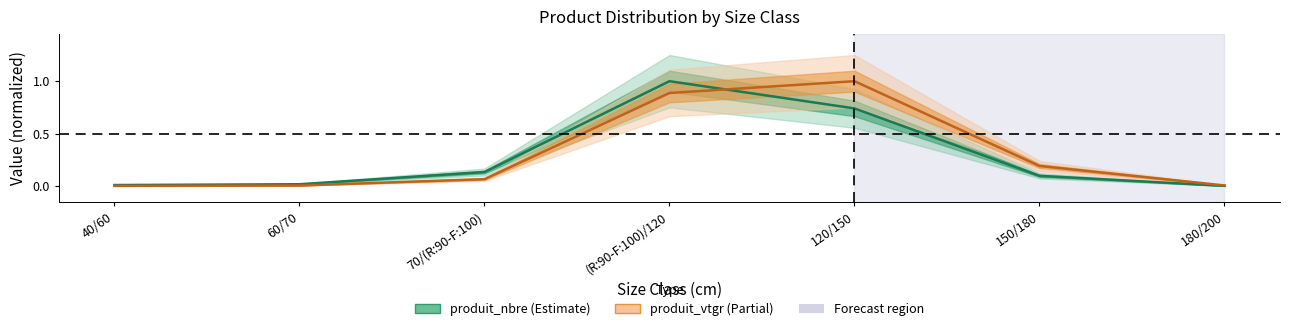

List the series in order of their overall mean, highest first.

produit_vtgr, produit_nbre